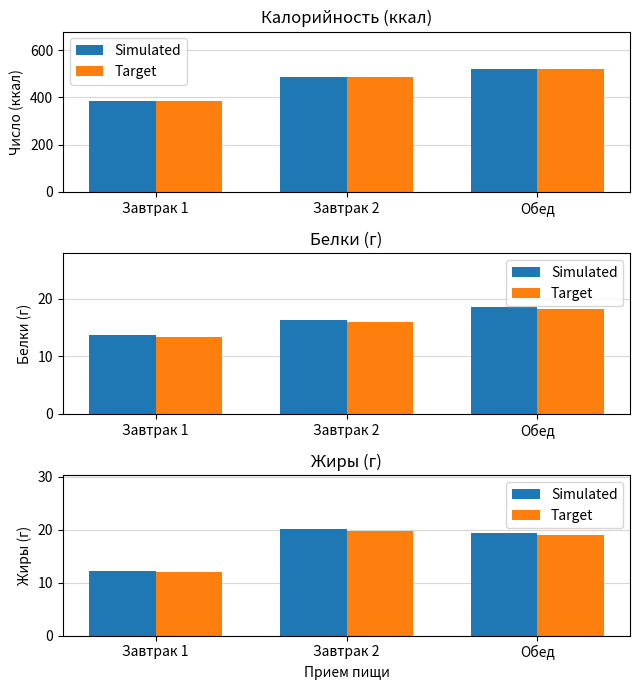

The value of Белки at Завтрак 1 is 8.1. True or false?

False